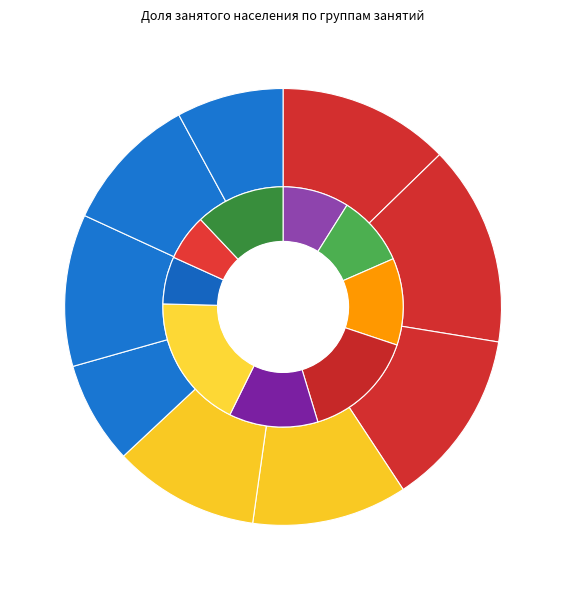

Which slice is the smallest?

Квалифицированные работники сельского хозяйства